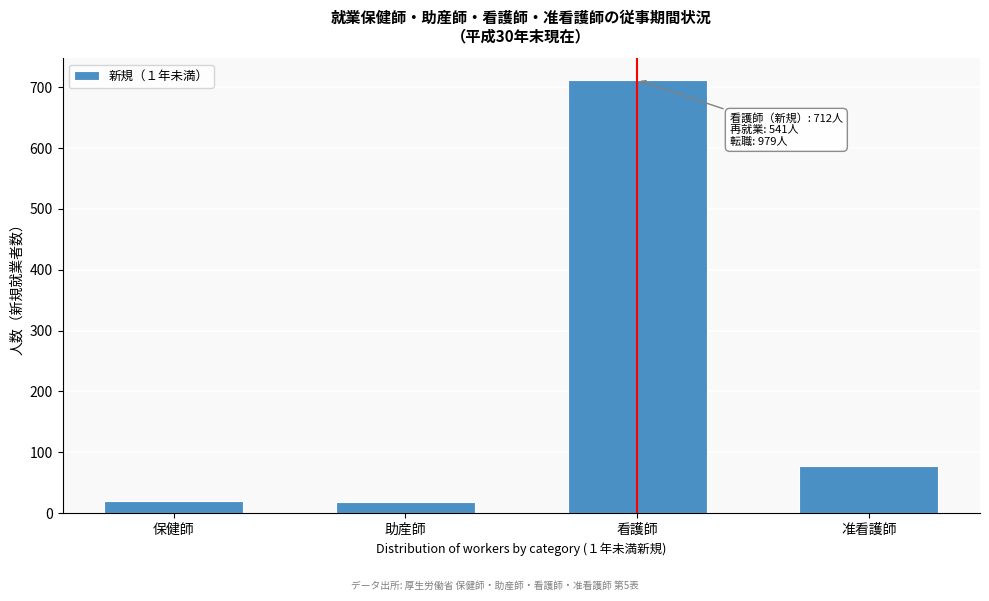

Read the value at 保健師.

20